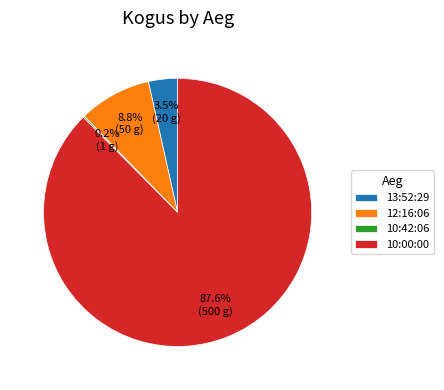

What percentage is the 12:16:06 slice, to the nearest percent?

9%